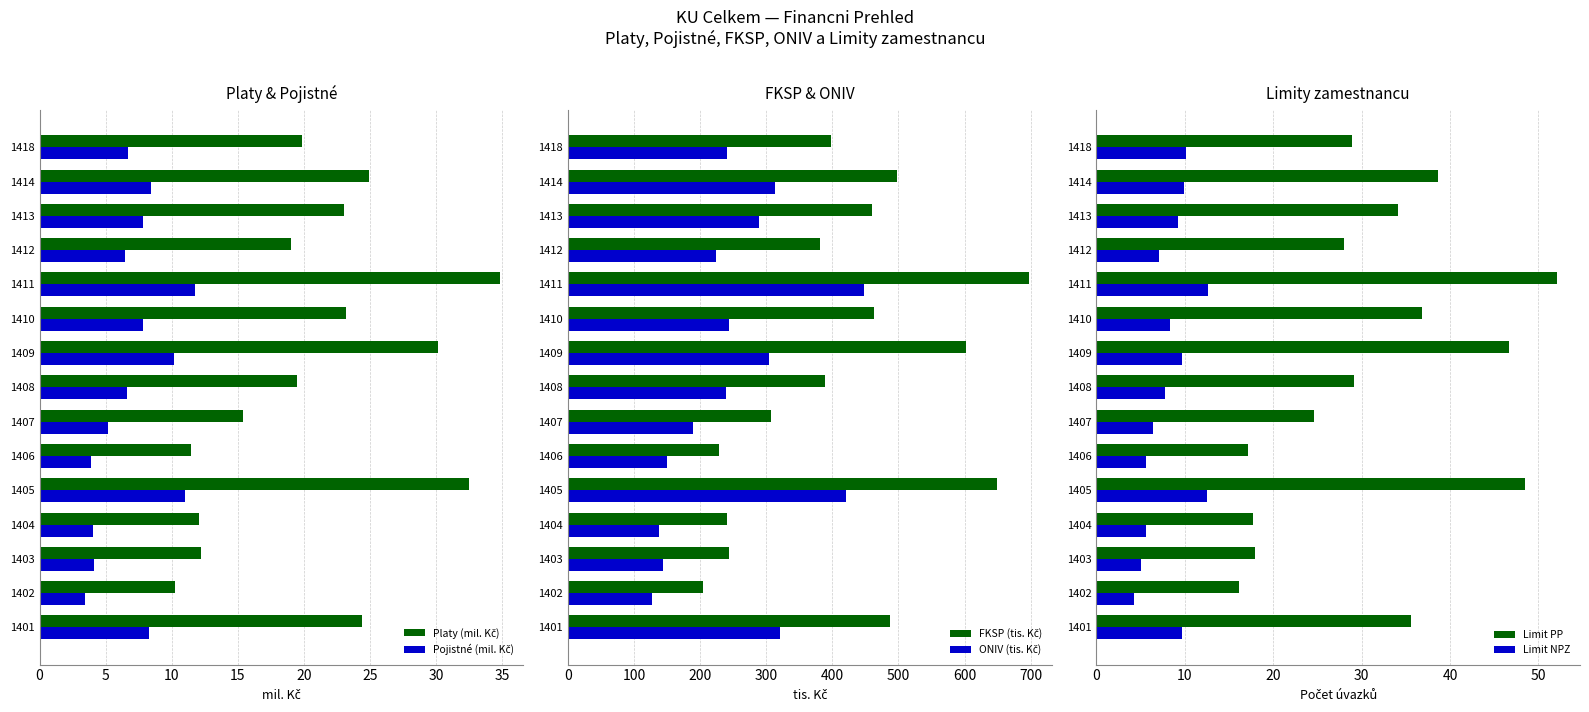

Reading left to right, extract all data points from this chart.

Platy (mil. Kč): 24.4	10.2	12.2	12.1	32.4	11.4	15.4	19.5	30.1	23.2	34.8	19.0	23.0	24.9	19.9
Pojistné (mil. Kč): 8.2	3.5	4.1	4.1	11.0	3.9	5.2	6.6	10.2	7.8	11.8	6.4	7.8	8.4	6.7
FKSP (tis. Kč): 487.8	204.3	243.5	241.0	648.9	228.4	307.8	389.1	602.5	463.0	696.9	380.8	460.5	498.4	397.6
ONIV (tis. Kč): 321.0	127.0	144.1	137.3	420.7	149.6	189.9	239.7	304.6	243.1	448.0	224.0	288.9	313.5	241.1
Limit PP: 35.6	16.1	18.0	17.7	48.4	17.2	24.6	29.1	46.7	36.9	52.1	28.0	34.1	38.6	29.0
Limit NPZ: 9.7	4.2	5.0	5.6	12.5	5.6	6.4	7.8	9.7	8.3	12.7	7.1	9.2	9.9	10.2